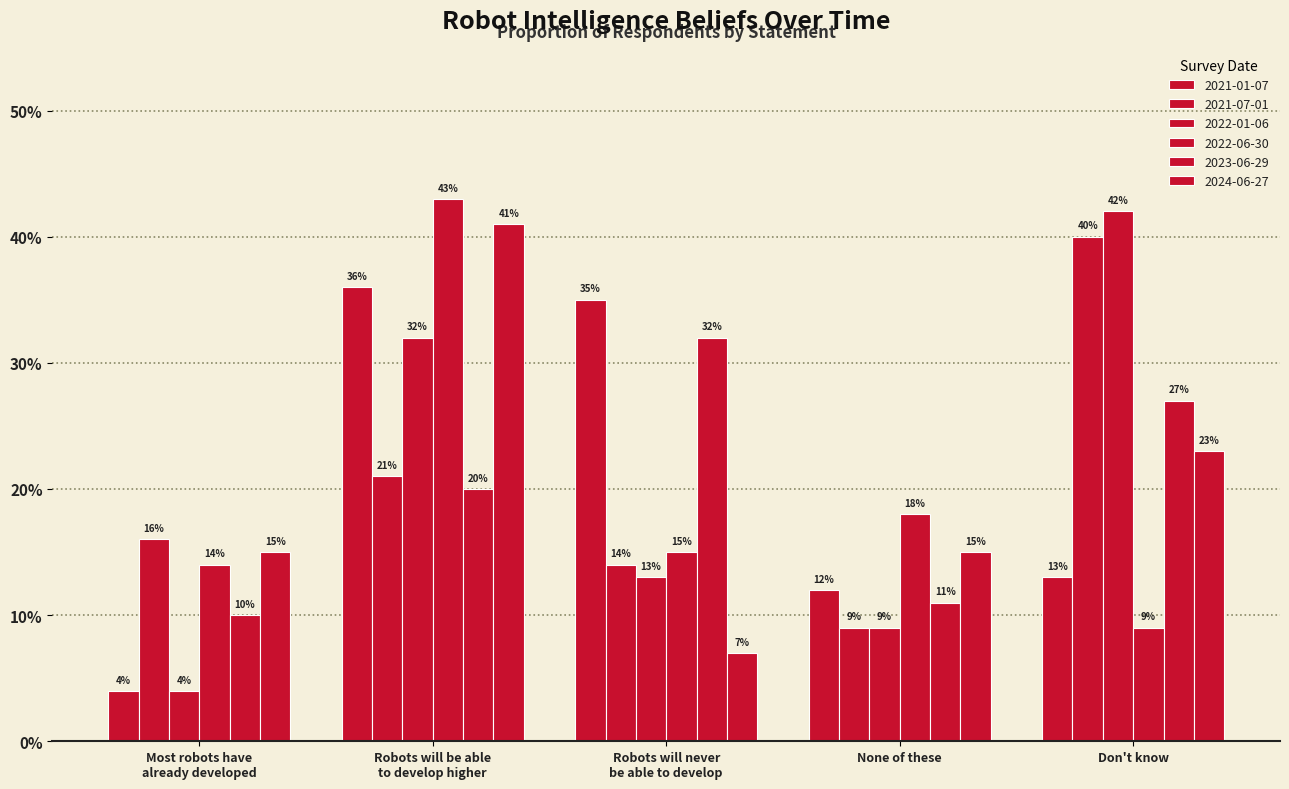

The 2023-06-29 series shows 0.1 at Most robots have
already developed. True or false?

True